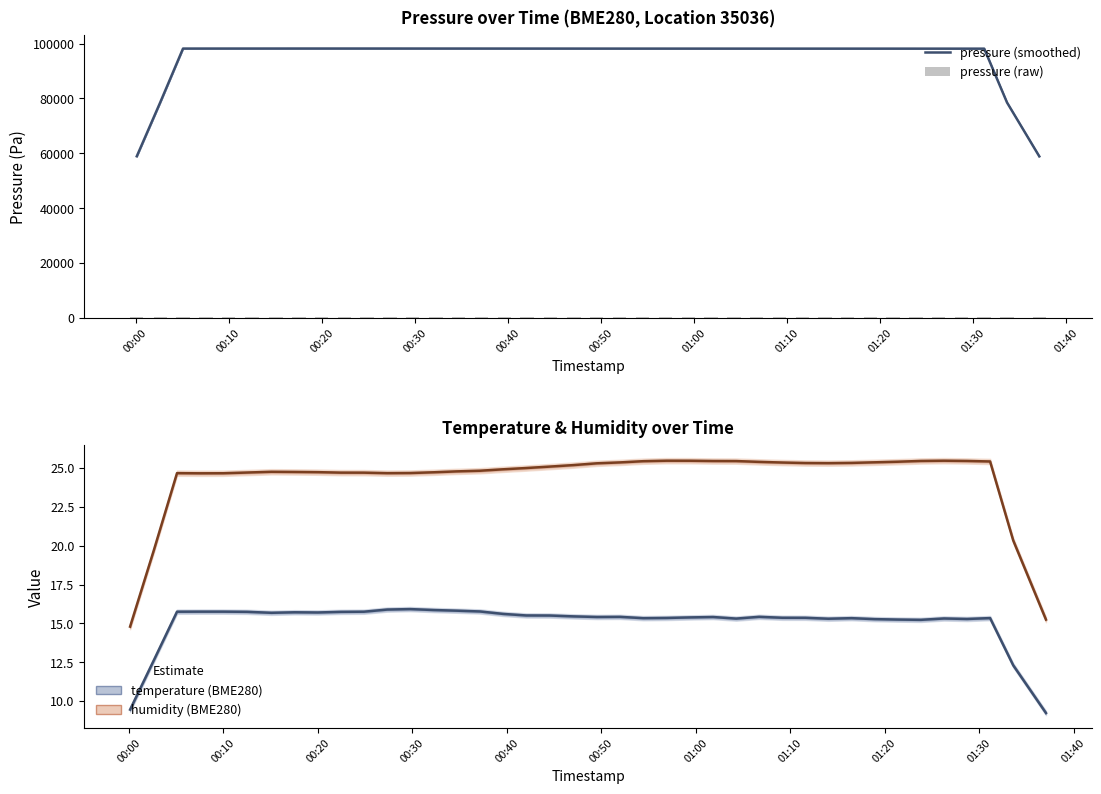

What is the value of the temperature bar at the 19th from the left?

15.5